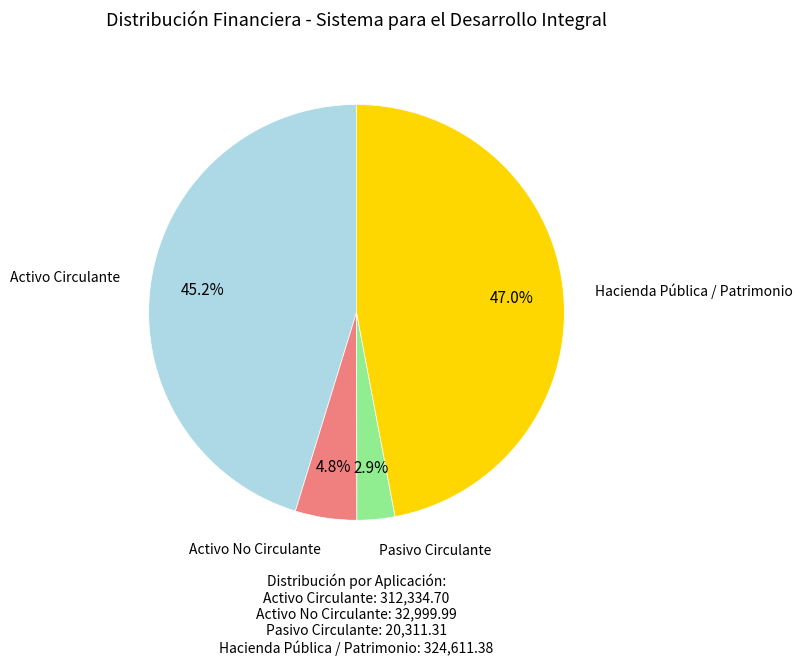

Is there a majority slice in this chart?

No